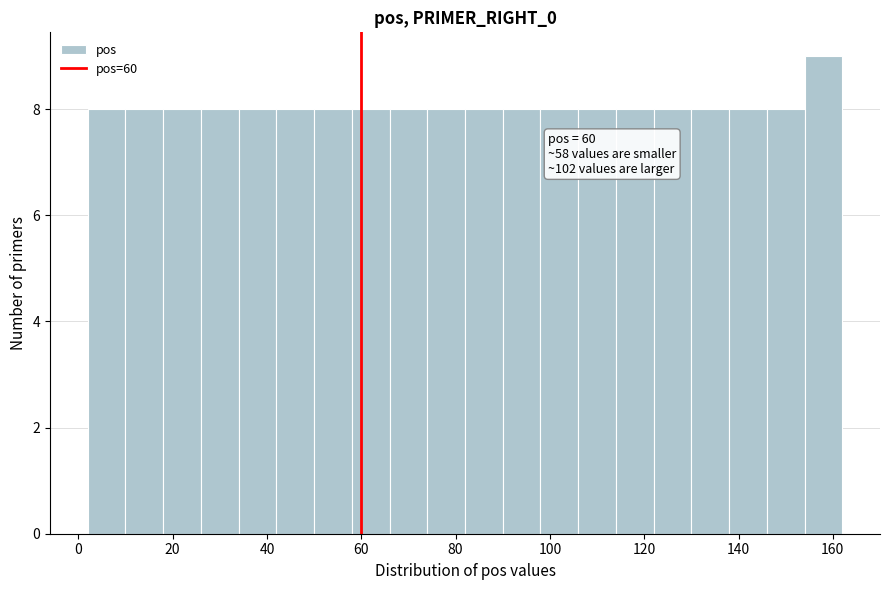

Over which range of the x-axis is the bar tallest?

154 to 162